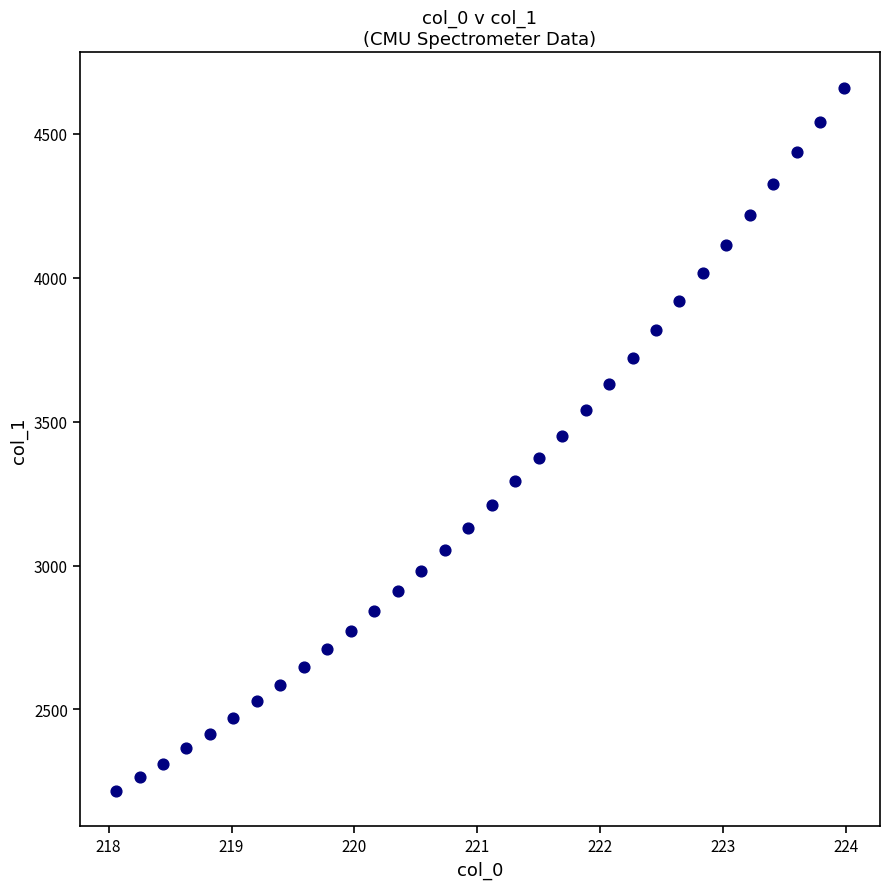

What is the range of Y values (max minus min)?

2444.6